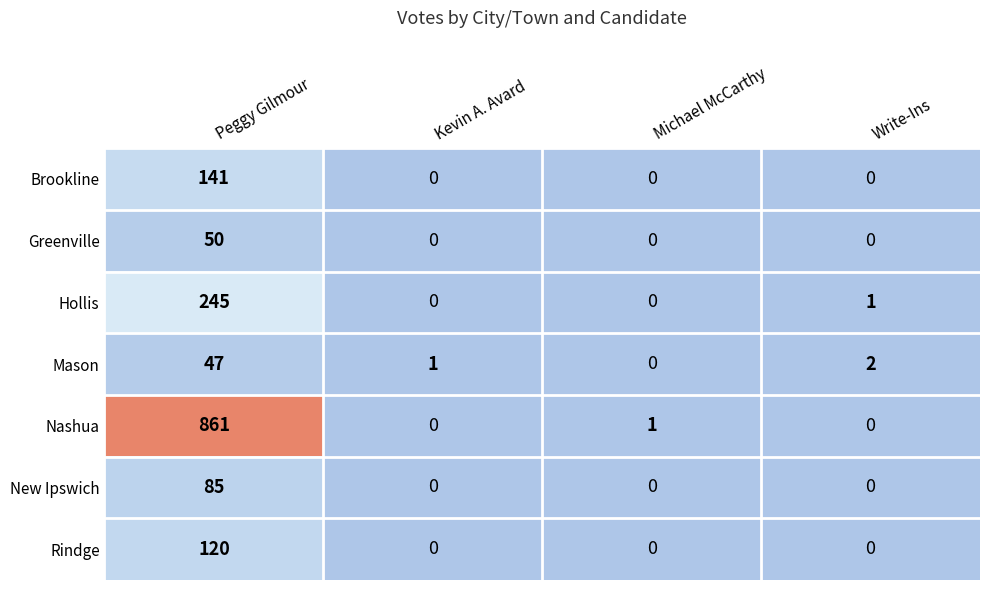

Rank the series by their maximum value, from lowest to highest.

Mason, Greenville, New Ipswich, Rindge, Brookline, Hollis, Nashua